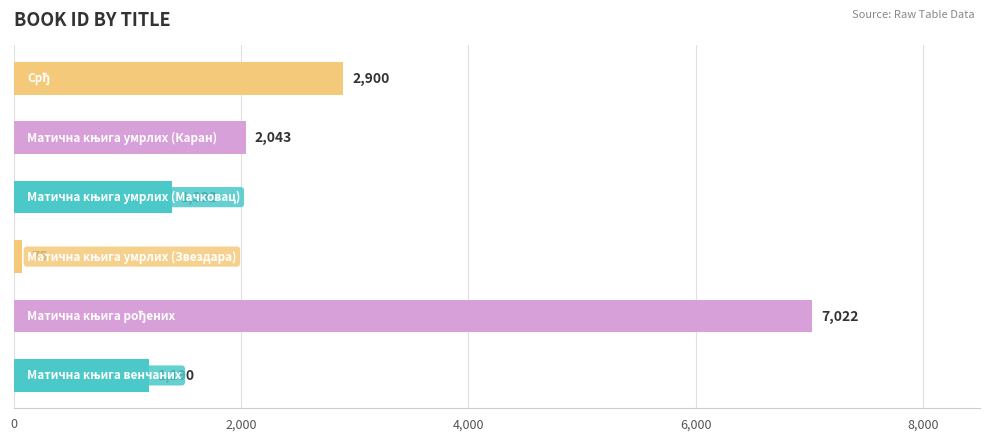

What is the difference between the second highest and second lowest values?

1710